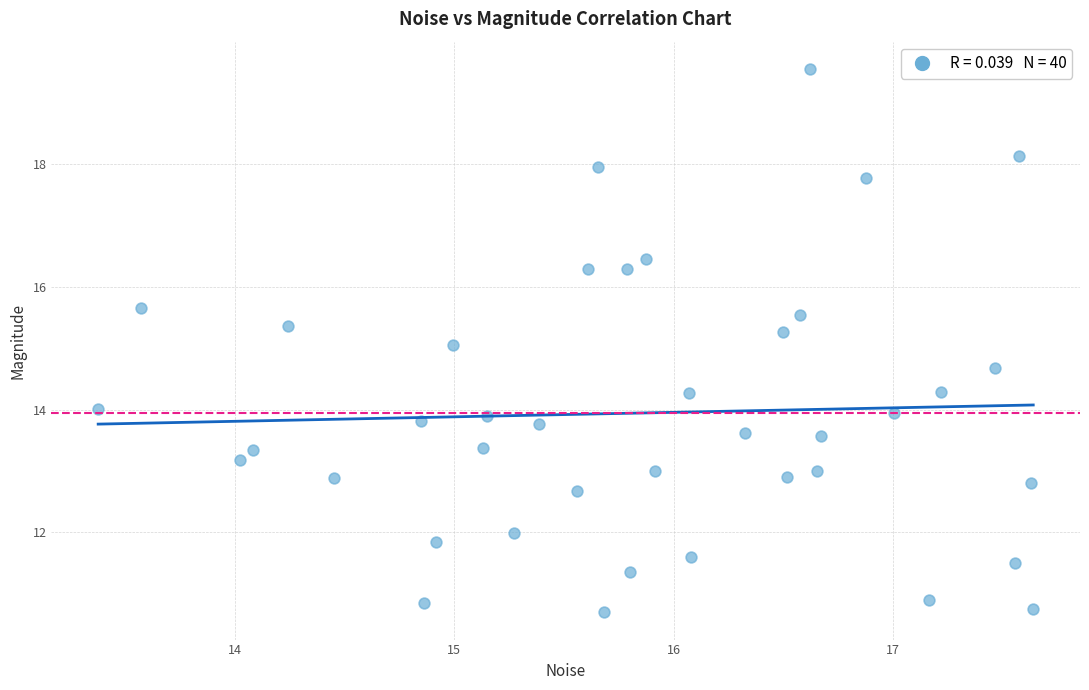

What is the range of Y values (max minus min)?

8.9